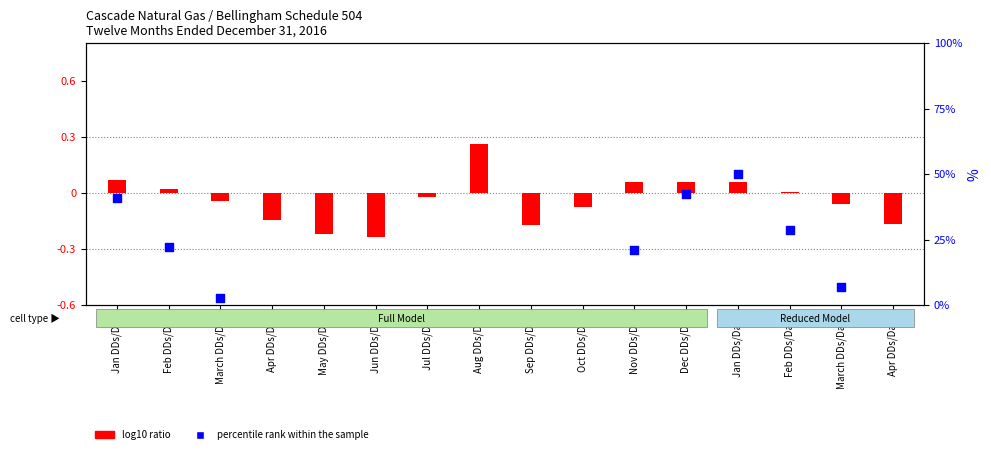

Which series reaches the maximum Y coordinate?

percentile rank within the sample